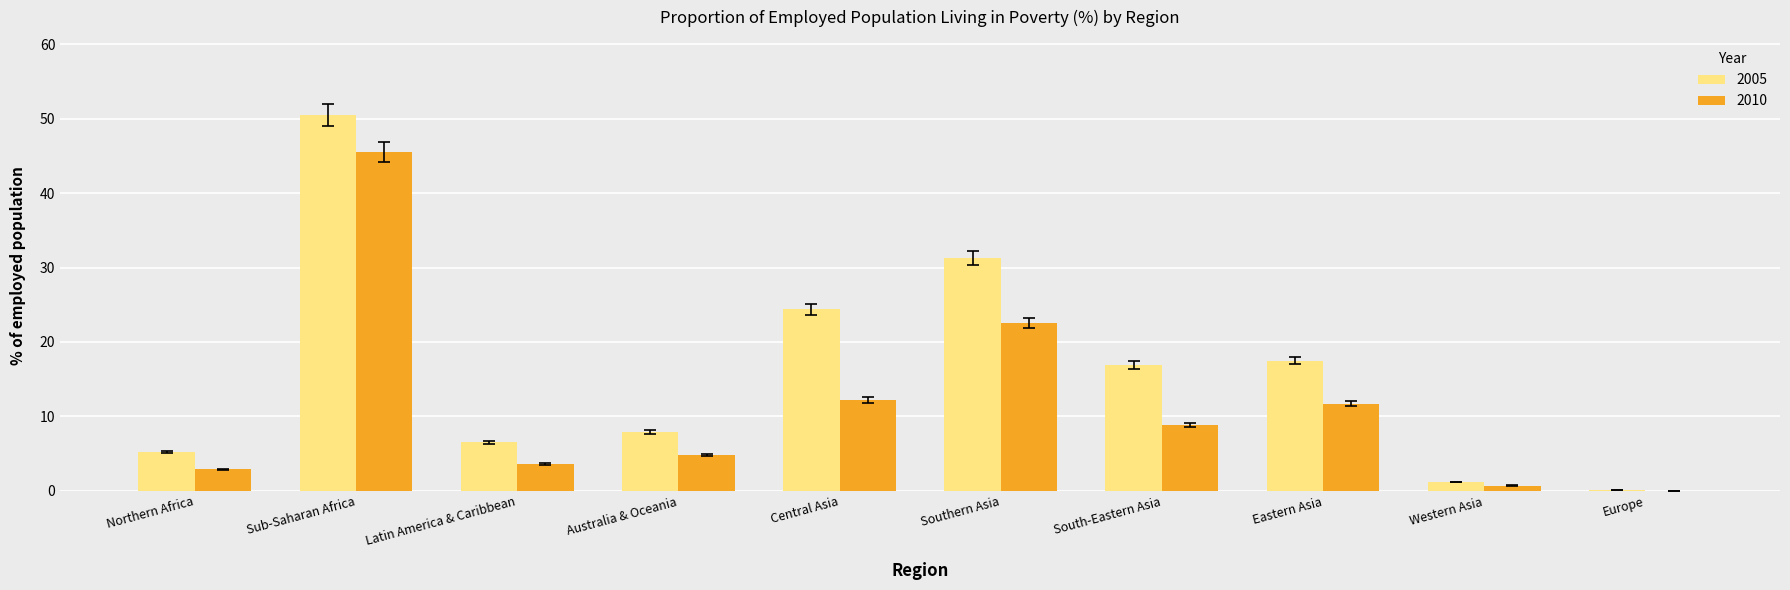

How many groups of bars are there?

10